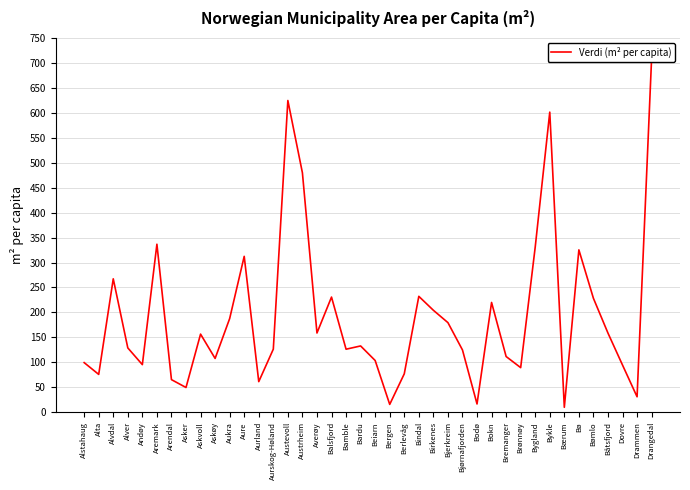

What value does the data have at Arendal?

65.4